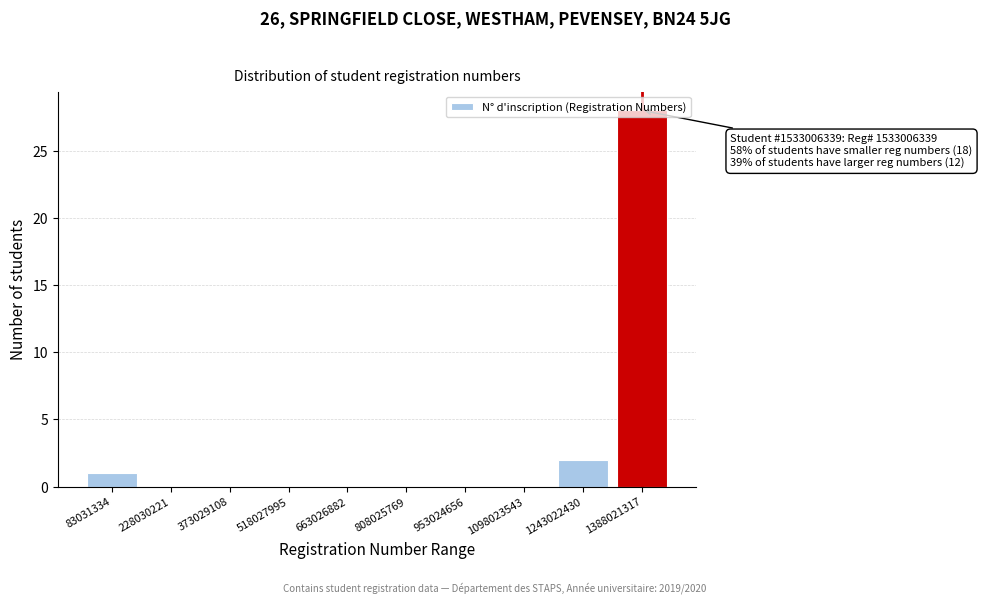

Which has a higher value, 1243022430 or 808025769?

1243022430